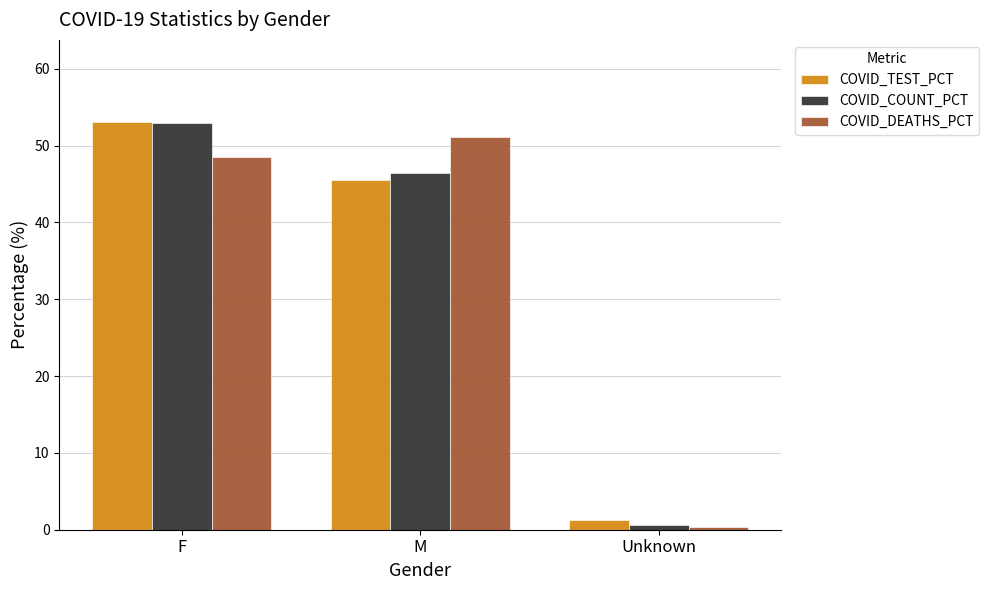

What is the value of the COVID_TEST_PCT bar at the 2nd from the left?

45.6